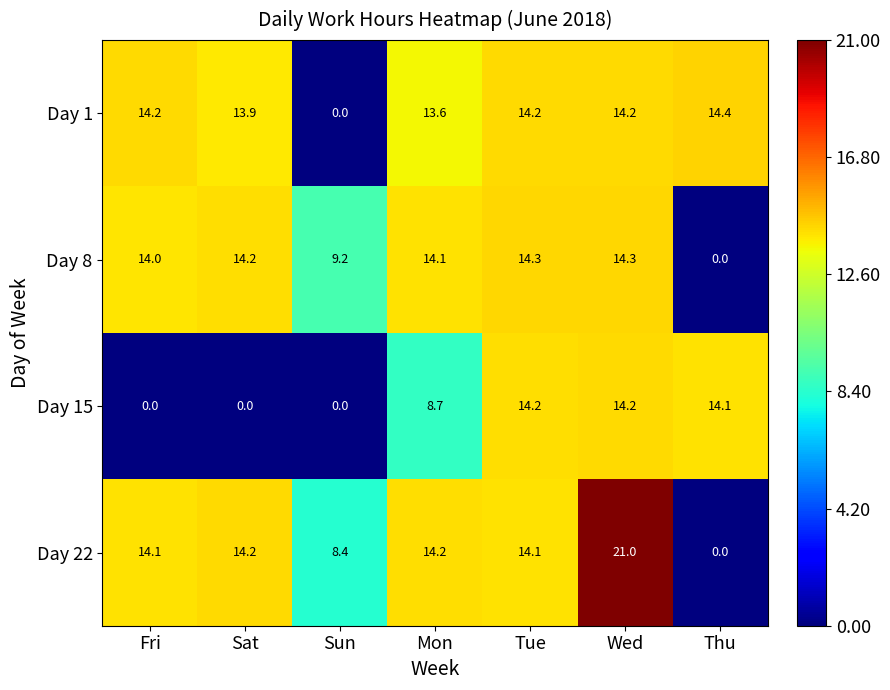

Where is Day 22 nearest to the value 10?

Sun